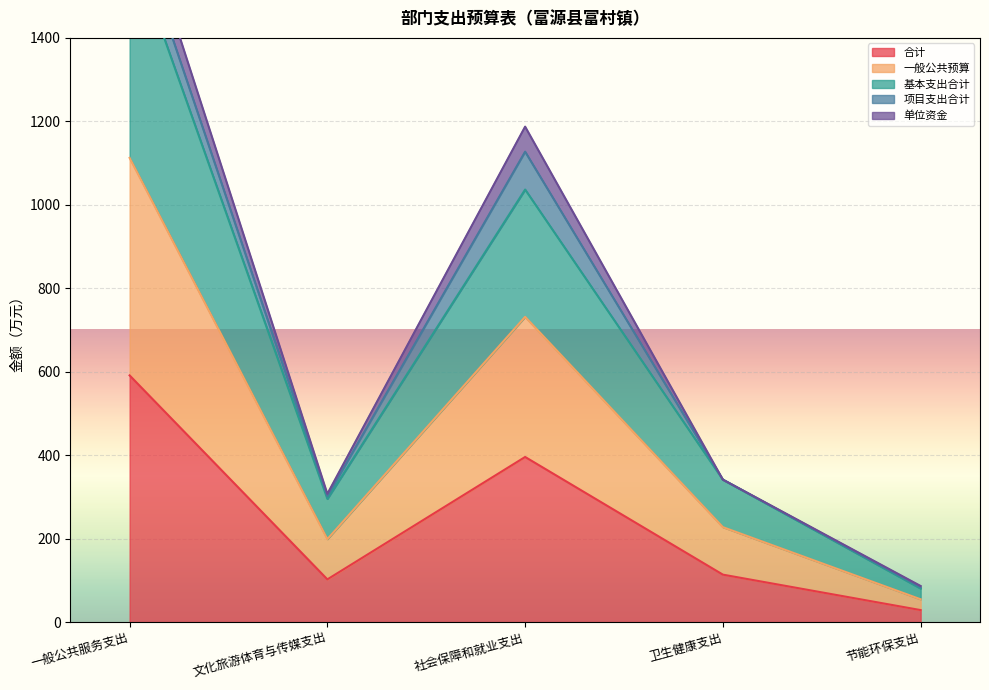

Which category has the highest value in the 合计 series?

一般公共服务支出